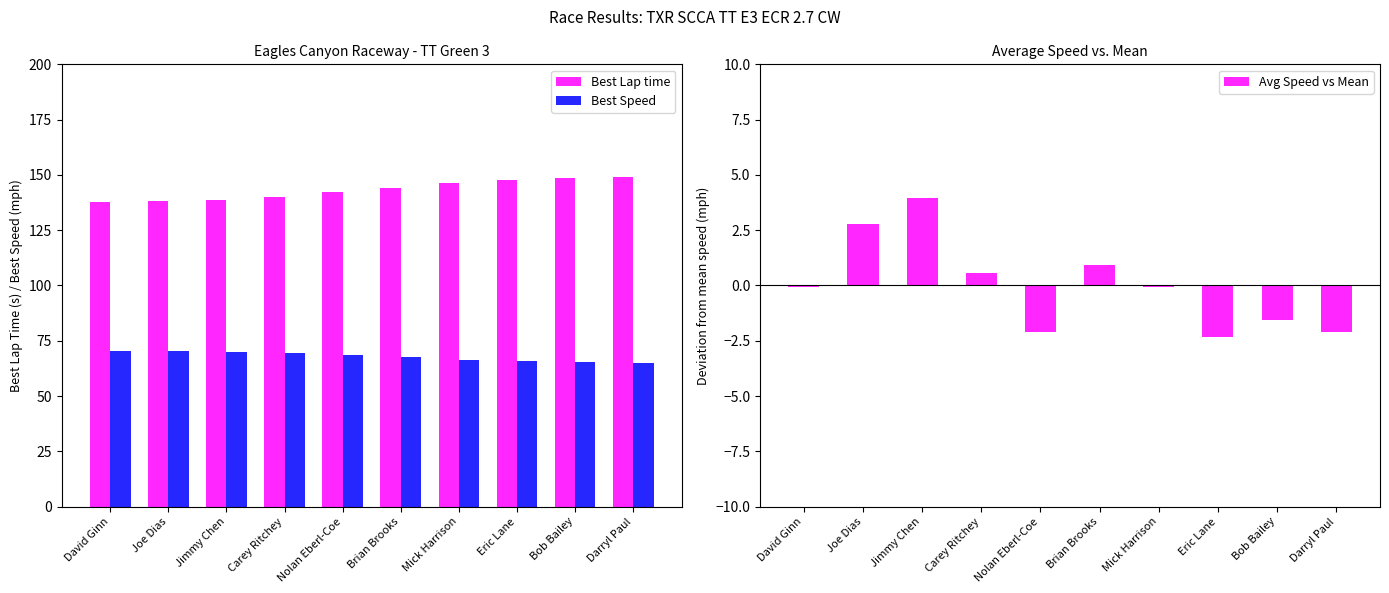

How many data points in Avg Speed vs Mean are less than 0?

6